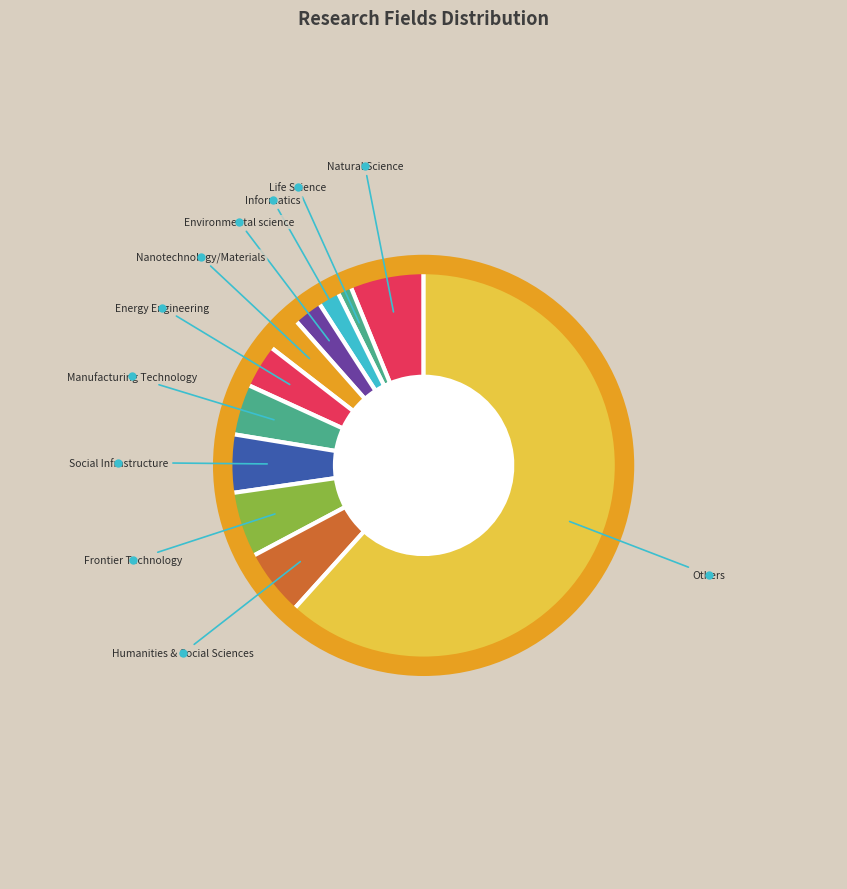

Is the sum of Energy Engineering and Frontier Technology greater than half?

No